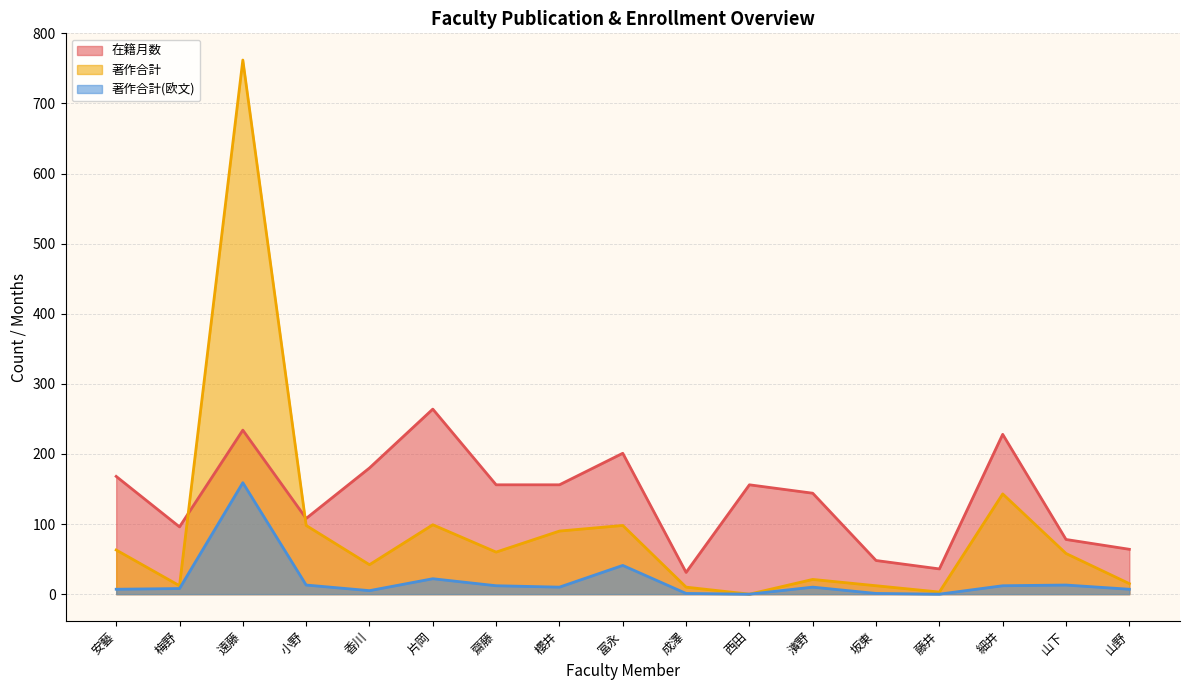

True or false: 著作合計 has a value of 42 at 香川.

True